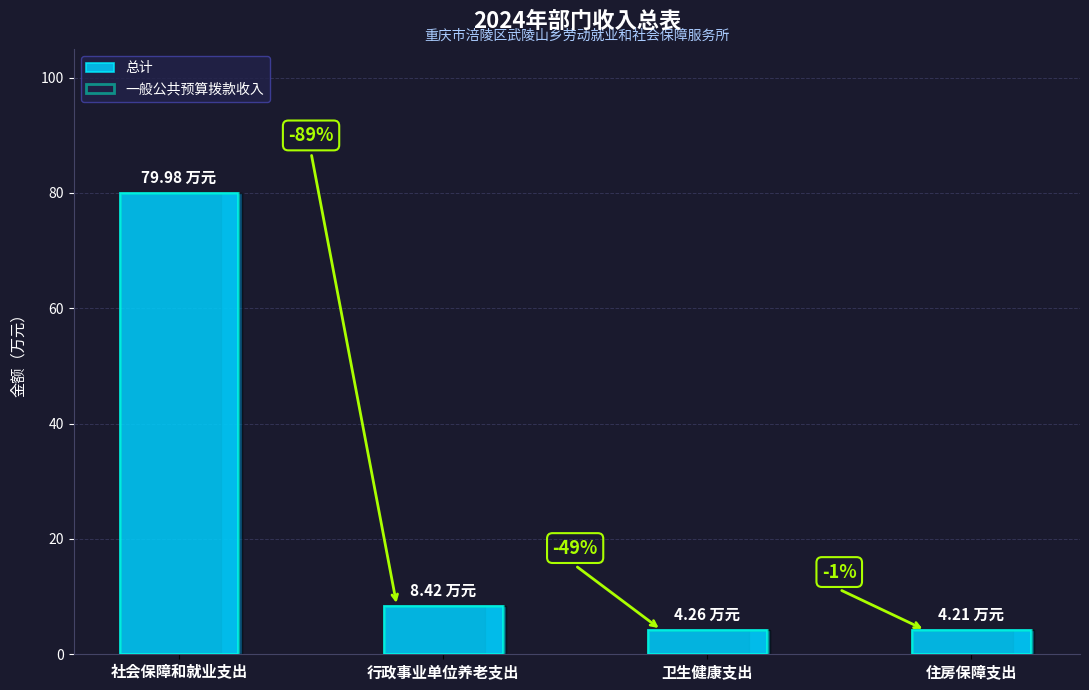

What is the ratio of the value at 社会保障和就业支出 to the value at 卫生健康支出?

18.8